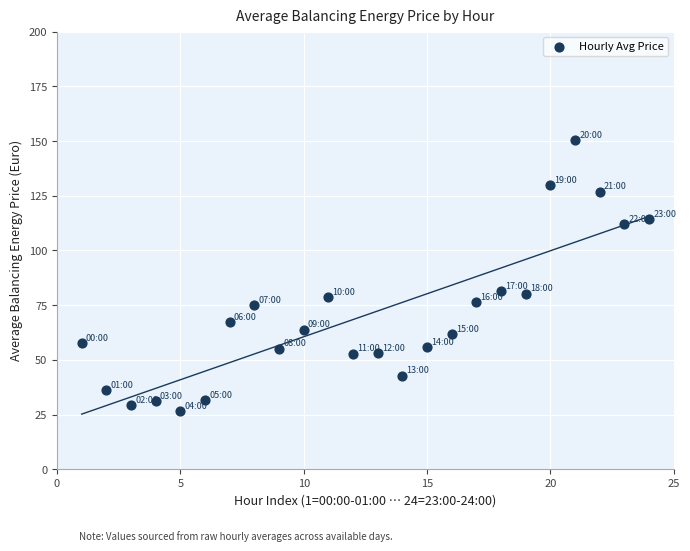

What is the range of X values (max minus min)?

23.0